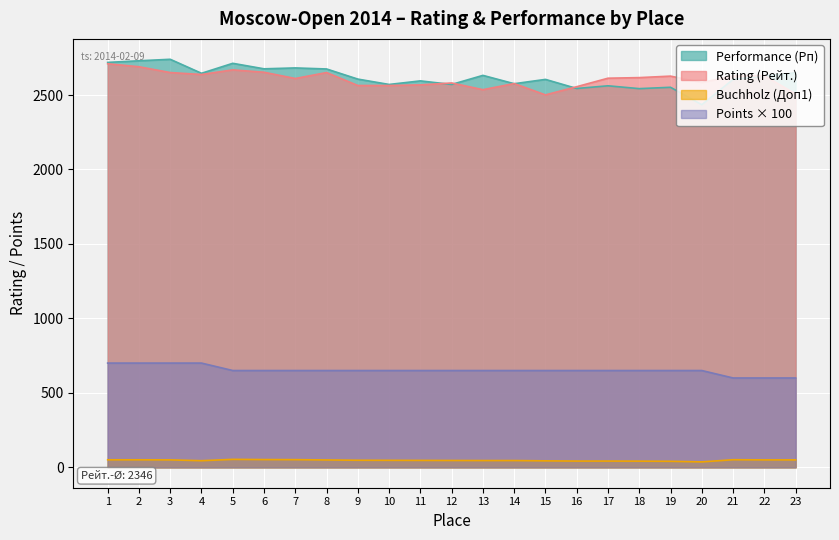

Count the number of categories in the chart.

23